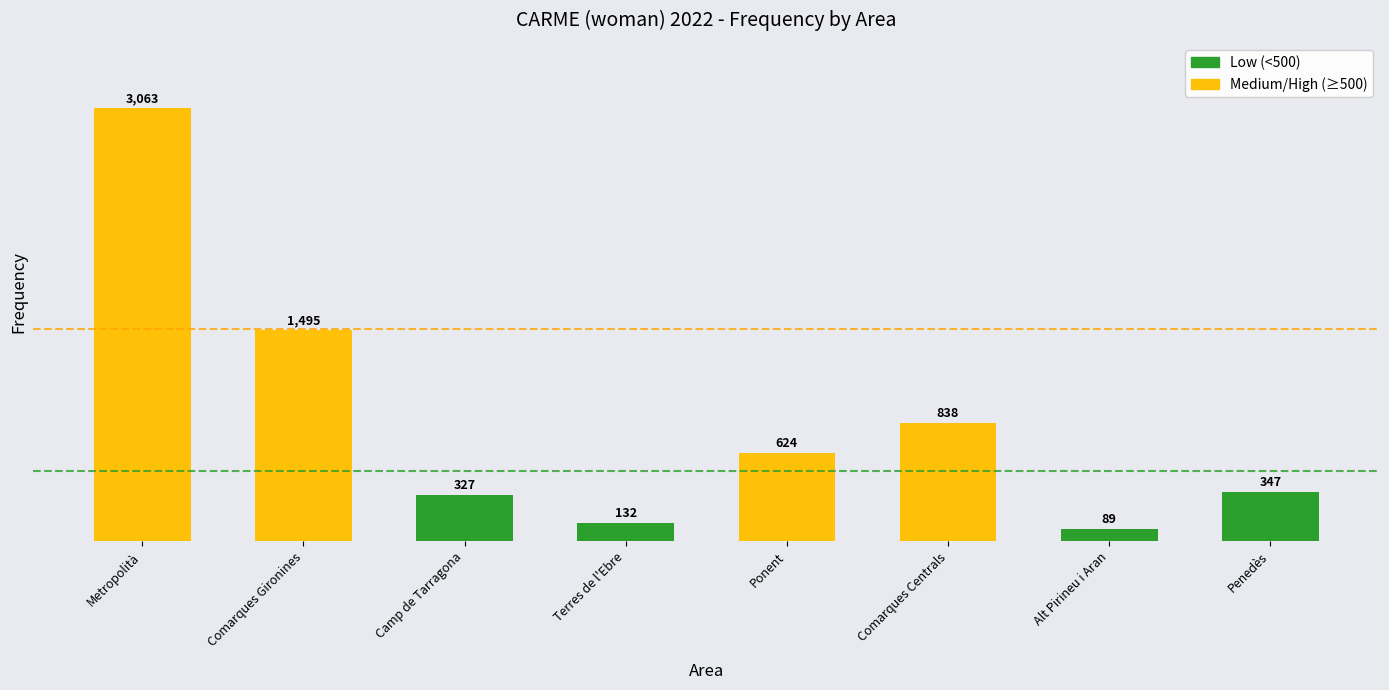

What is the label of the 7th bar from the right?

Comarques Gironines